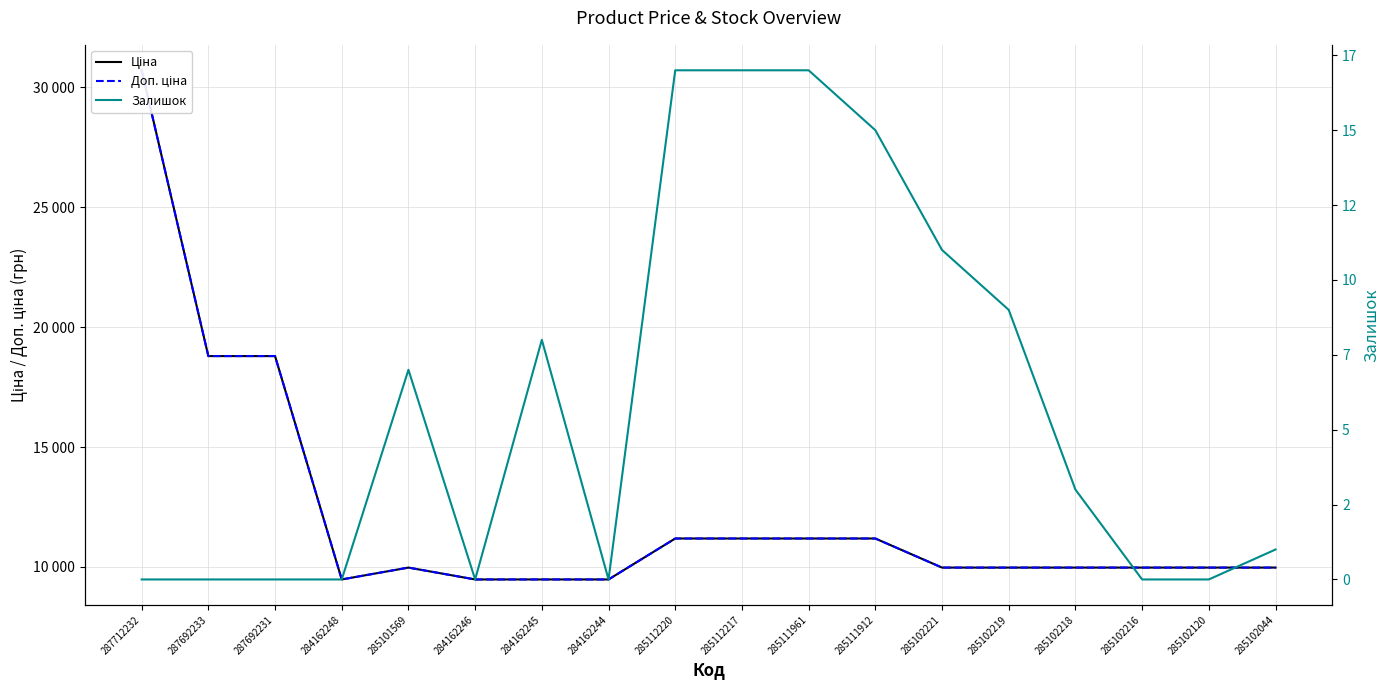

What is the label of the 4th point from the left?

284162248